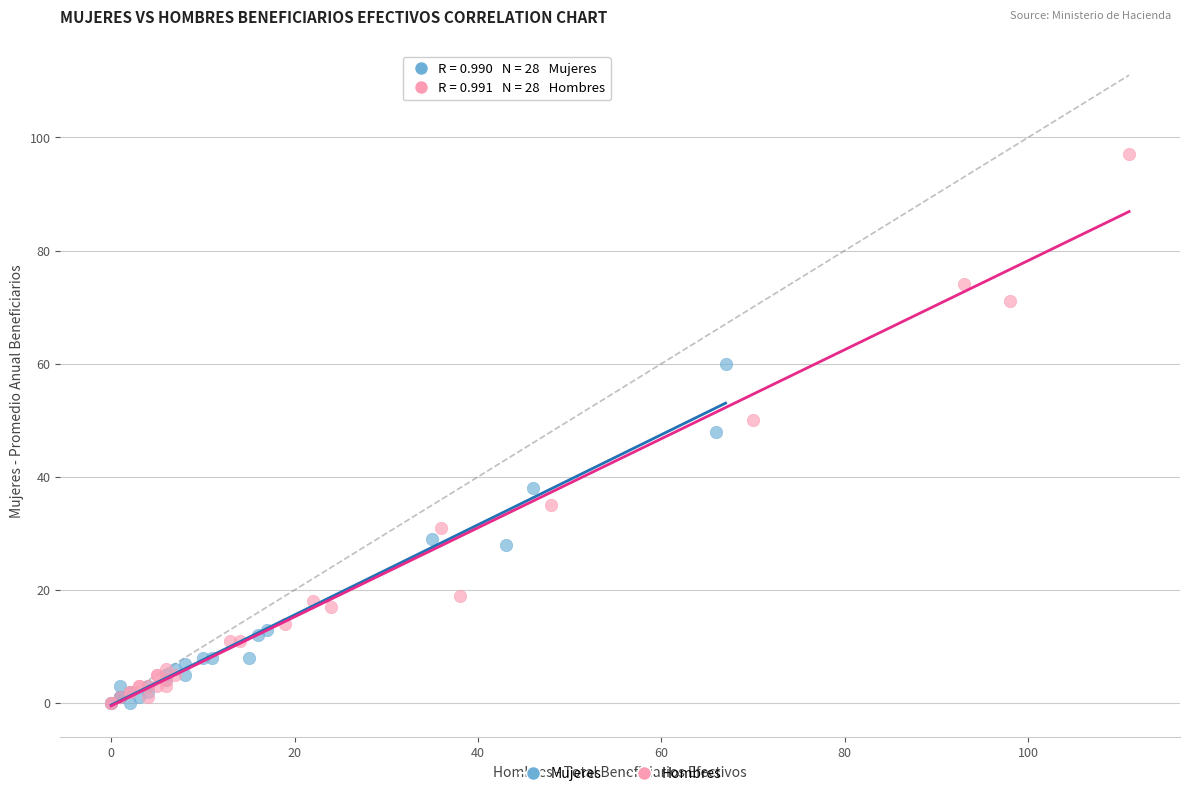

What are all the series names shown in the legend?

Mujeres, Hombres